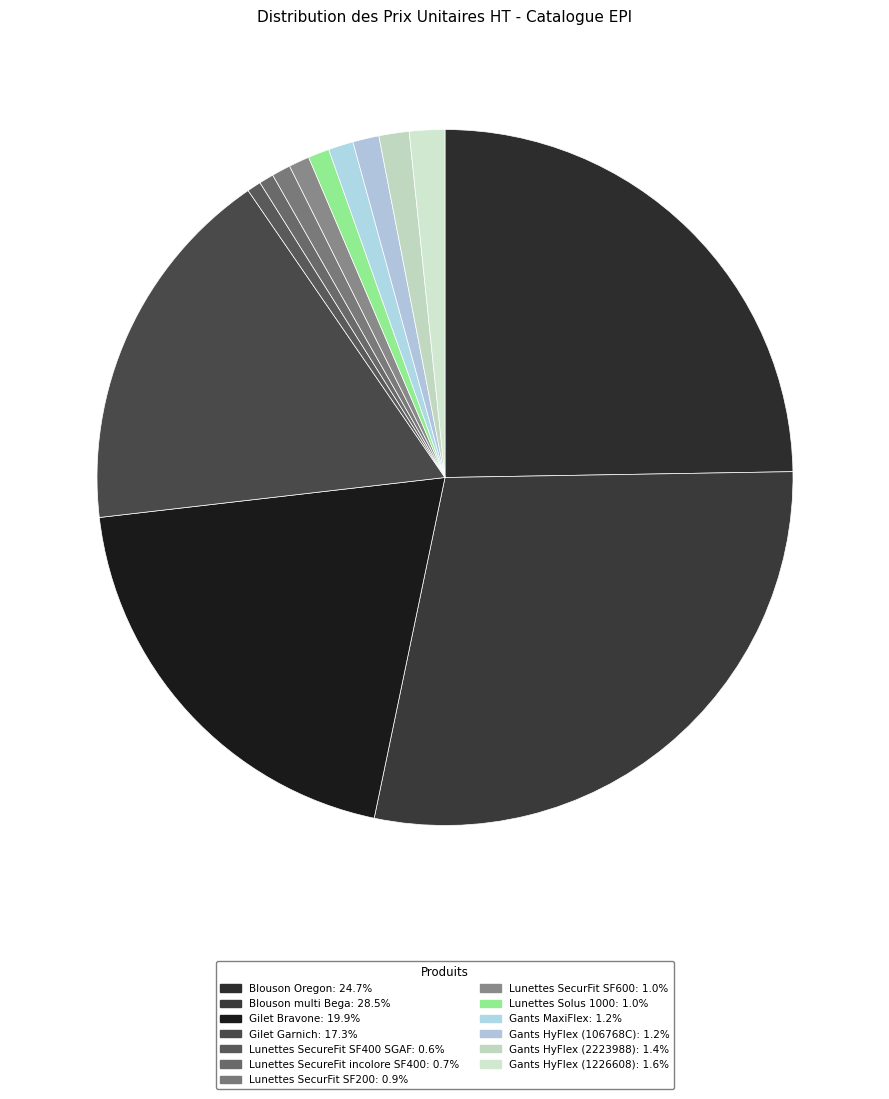

The Gants HyFlex (106768C) slice represents 13% of the pie. True or false?

False